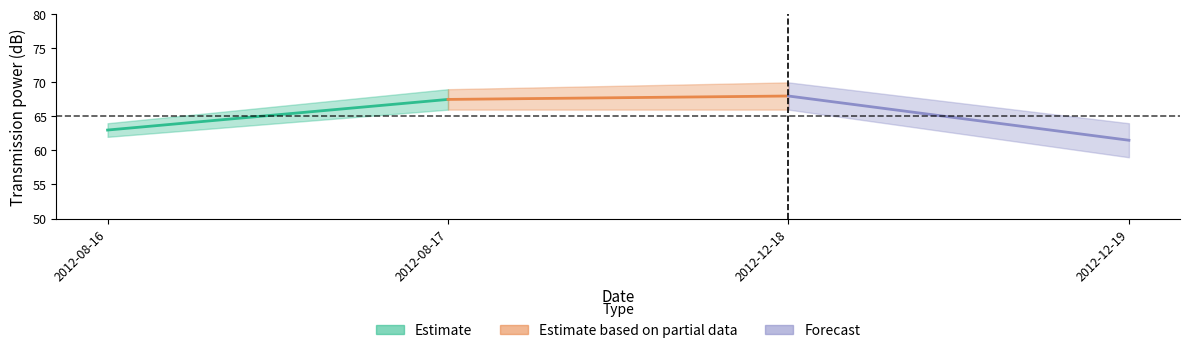

What is the label of the 4th point from the left?

2012-12-19